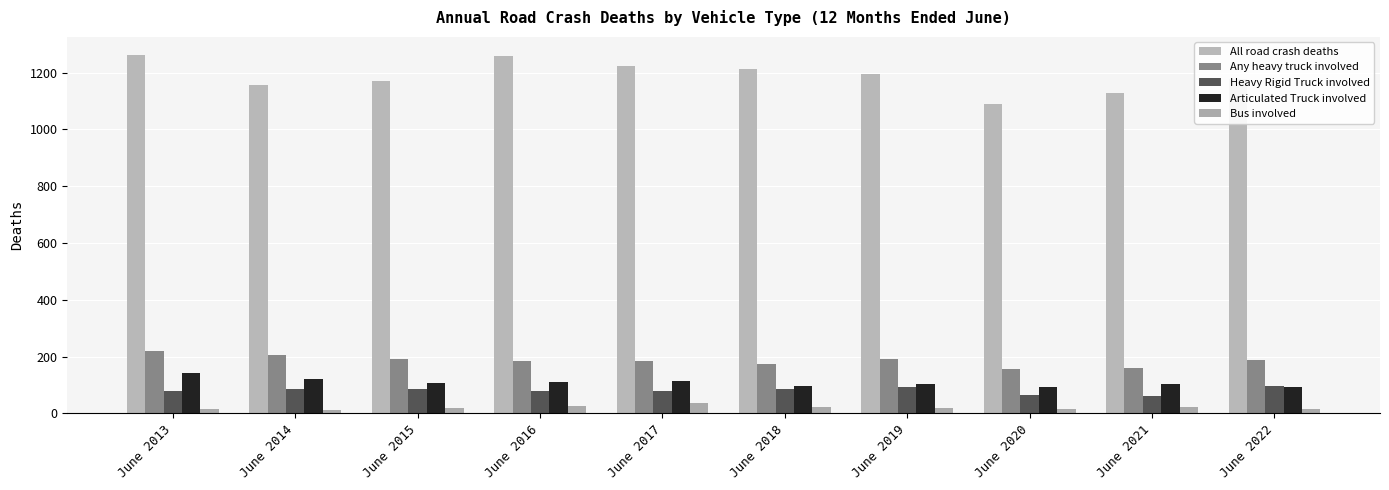

What is the value of the Any heavy truck involved bar at the 2nd from the left?

204